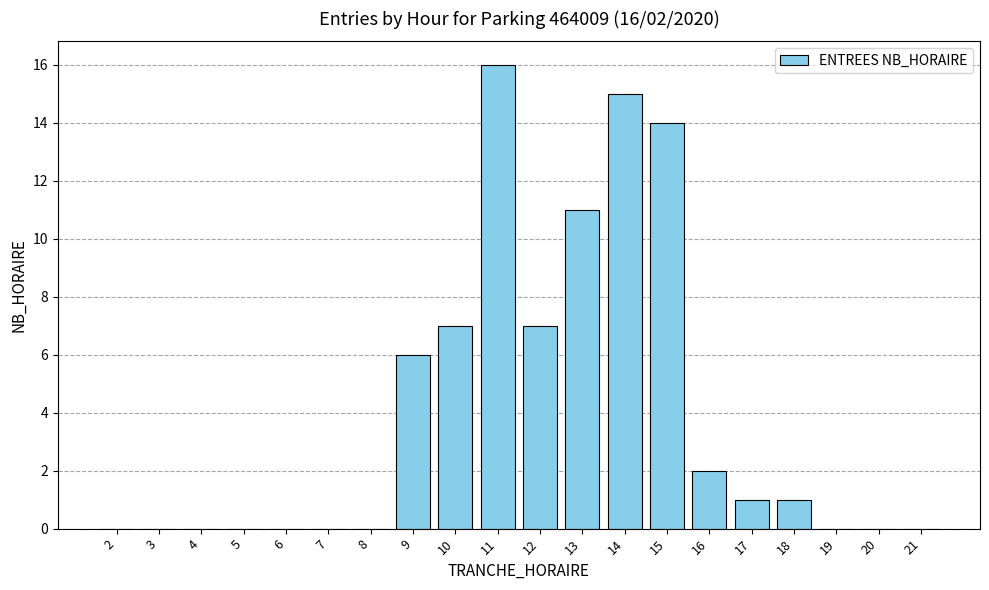

What is the sum of all values?

80